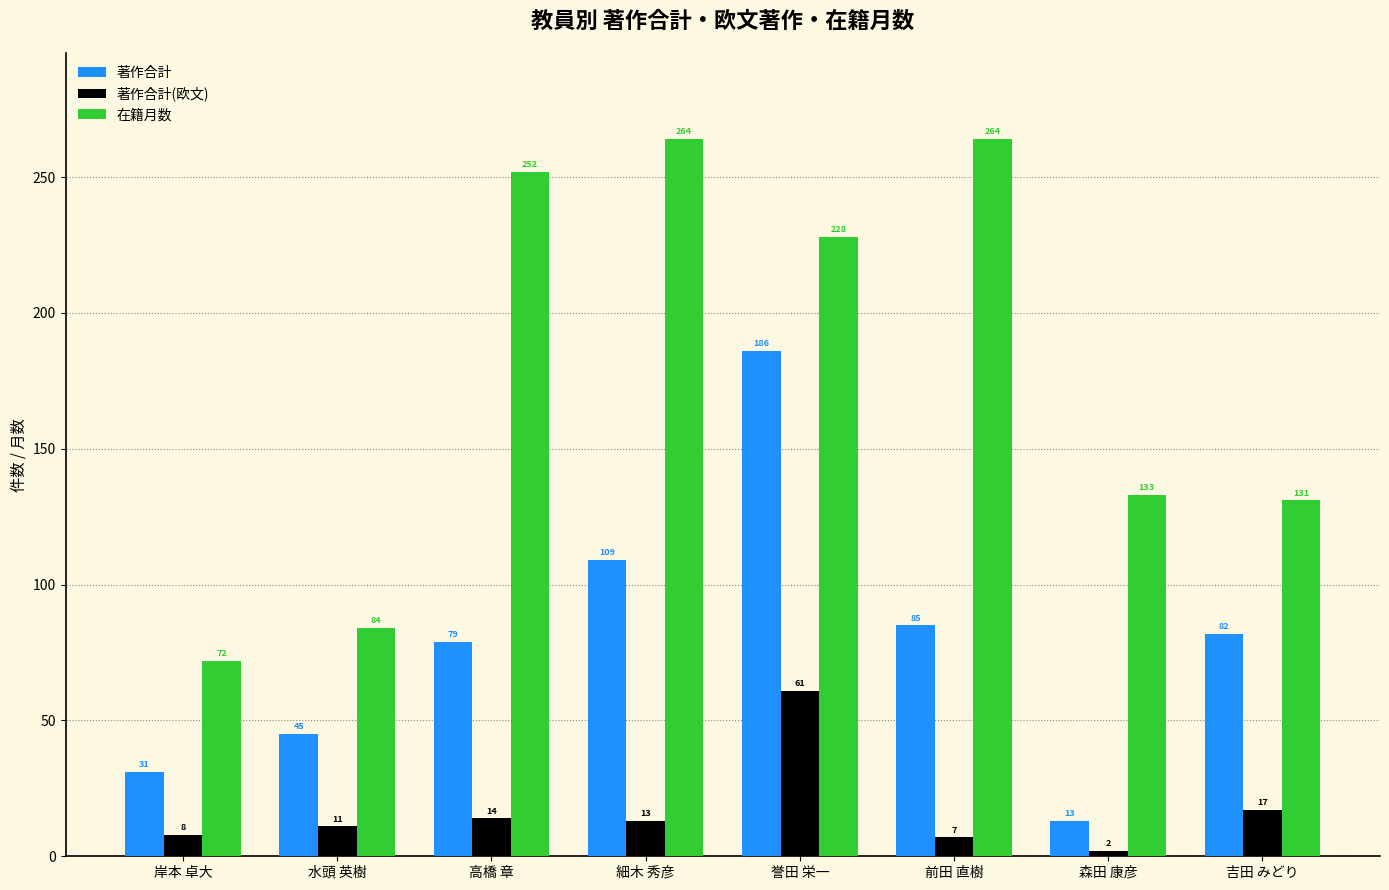

Reading left to right, transcribe all the data shown in this chart.

著作合計: 31	45	79	109	186	85	13	82
著作合計(欧文): 8	11	14	13	61	7	2	17
在籍月数: 72	84	252	264	228	264	133	131